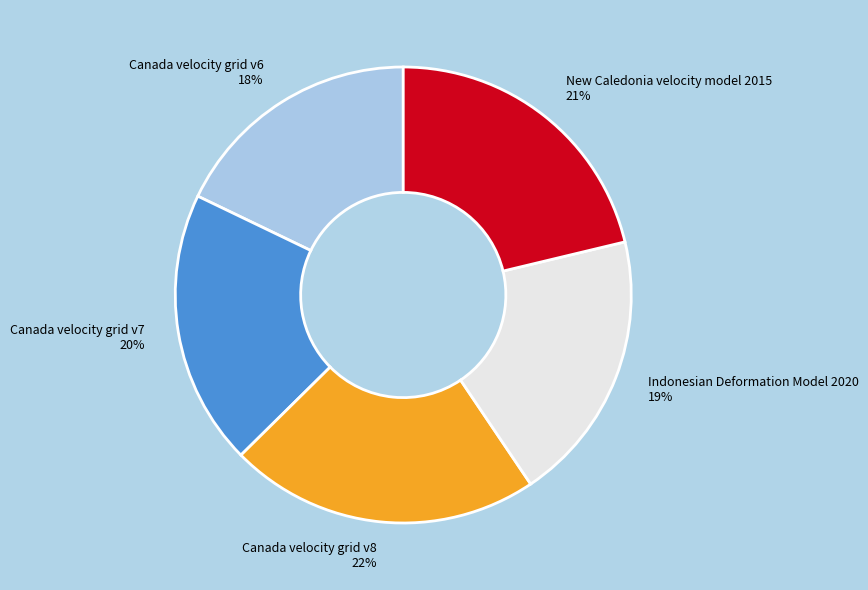

What percentage is the Canada velocity grid v6 slice, to the nearest percent?

18%